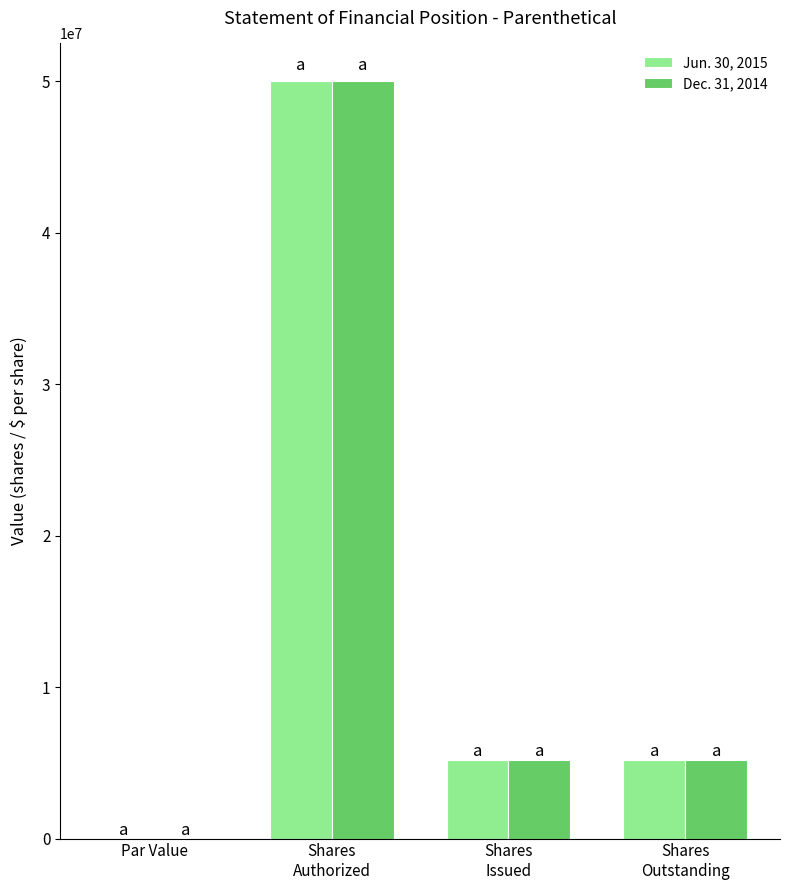

What is the greatest value displayed?

50000000.0